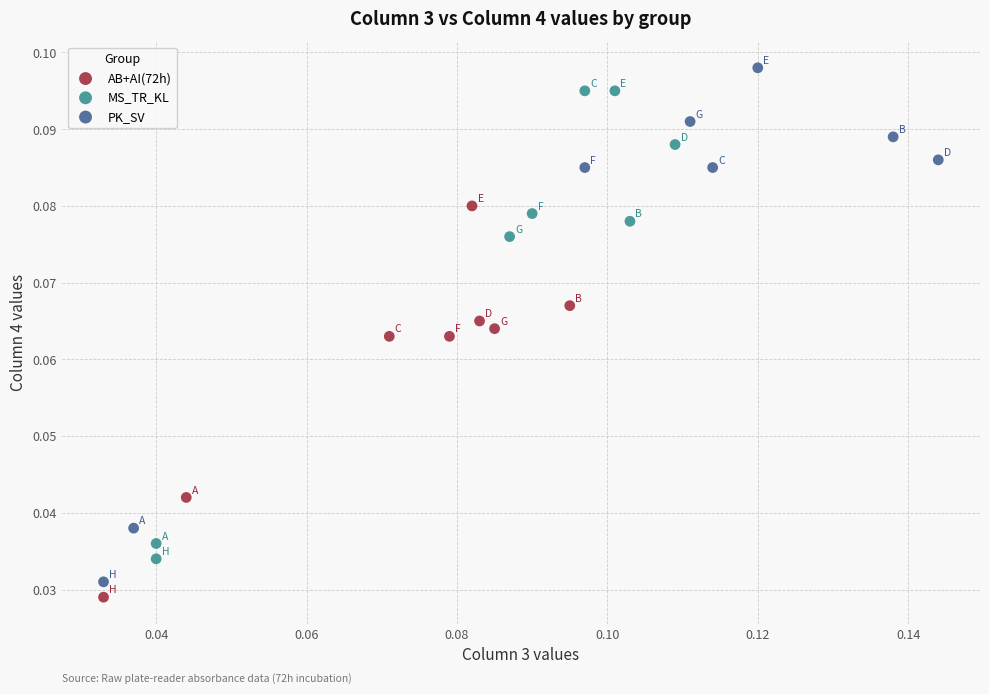

Which series has the largest Y range (max minus min)?

PK_SV